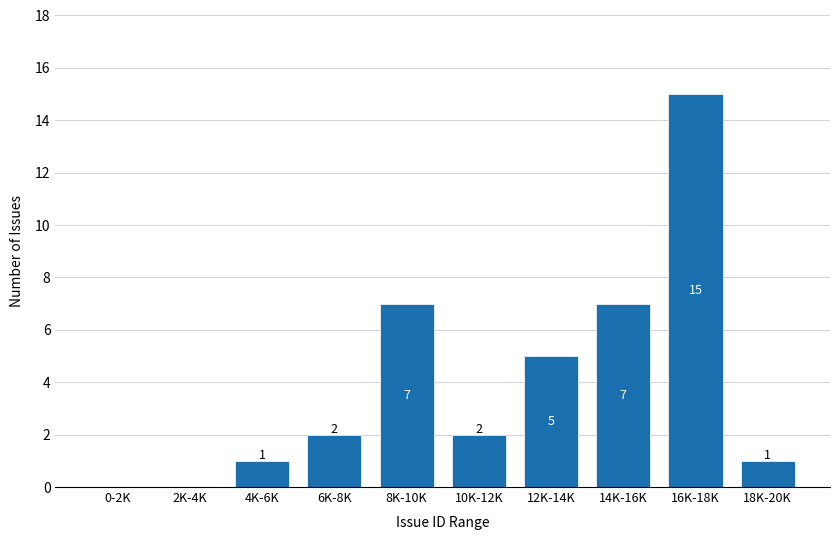

Reading left to right, list all the values displayed in this chart.

0-2K=0	2K-4K=0	4K-6K=1	6K-8K=2	8K-10K=7	10K-12K=2	12K-14K=5	14K-16K=7	16K-18K=15	18K-20K=1